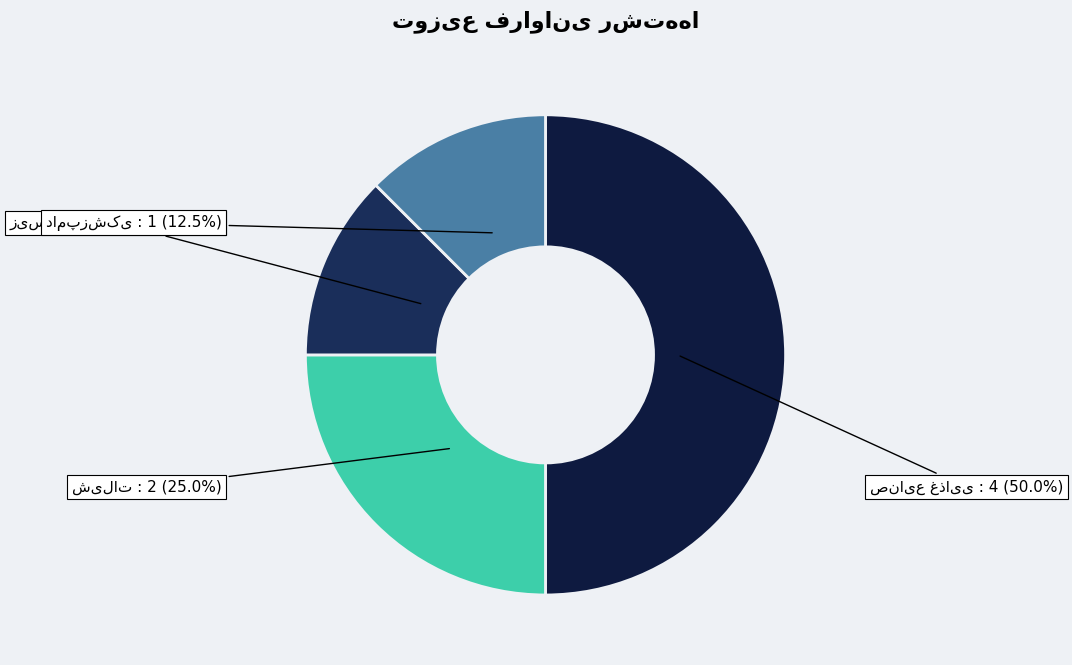

What is the change in value from صنایع غذایی to شیلات?

-2